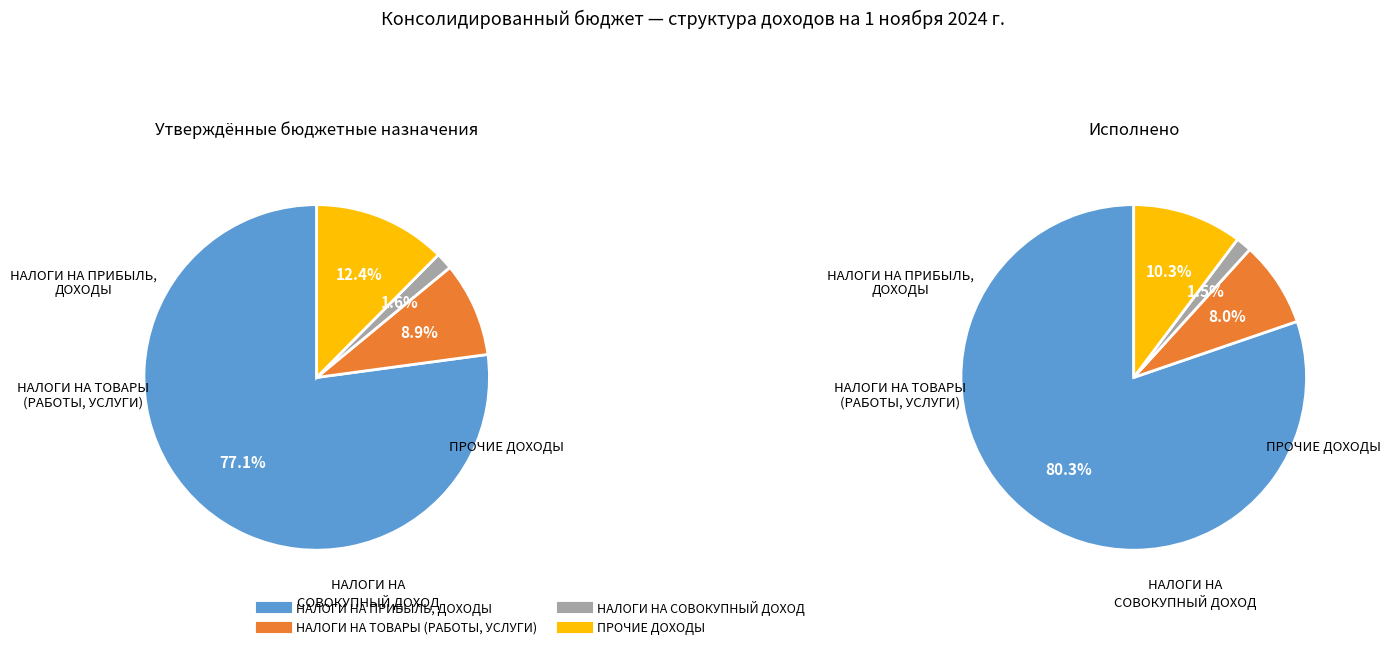

What is the total percentage of НАЛОГИ НА СОВОКУПНЫЙ ДОХОД and НАЛОГИ НА ПРИБЫЛЬ, ДОХОДЫ?

78.7%